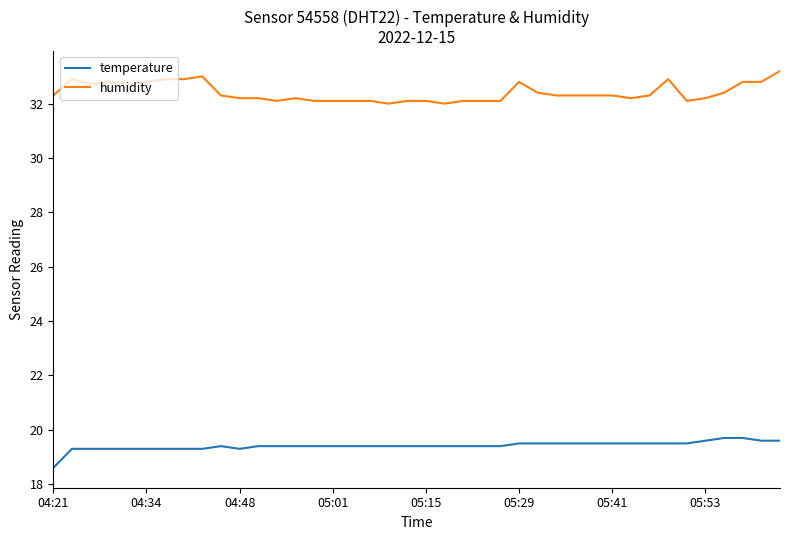

True or false: temperature and humidity intersect in this chart.

False